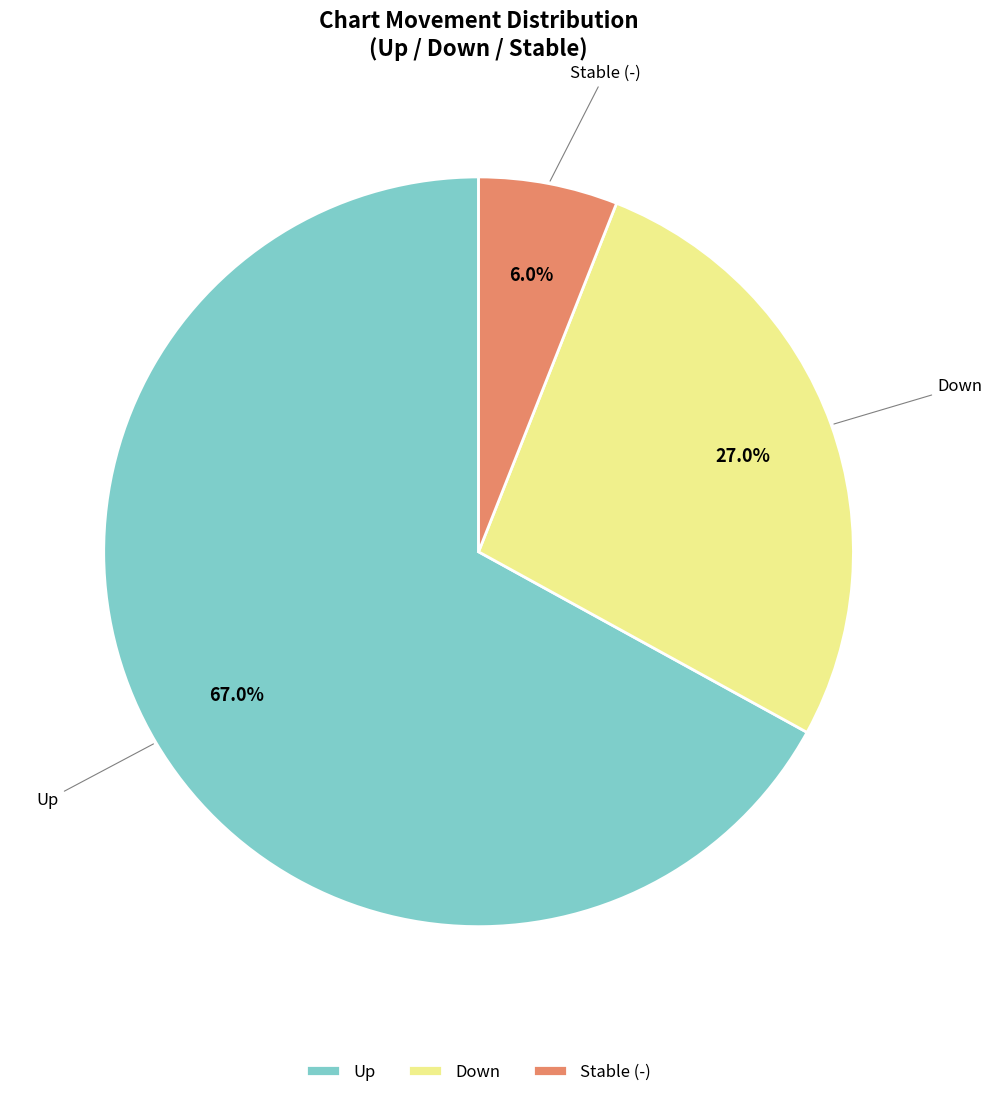

Approximately how many times larger is the value at Up compared to Down?

2.5